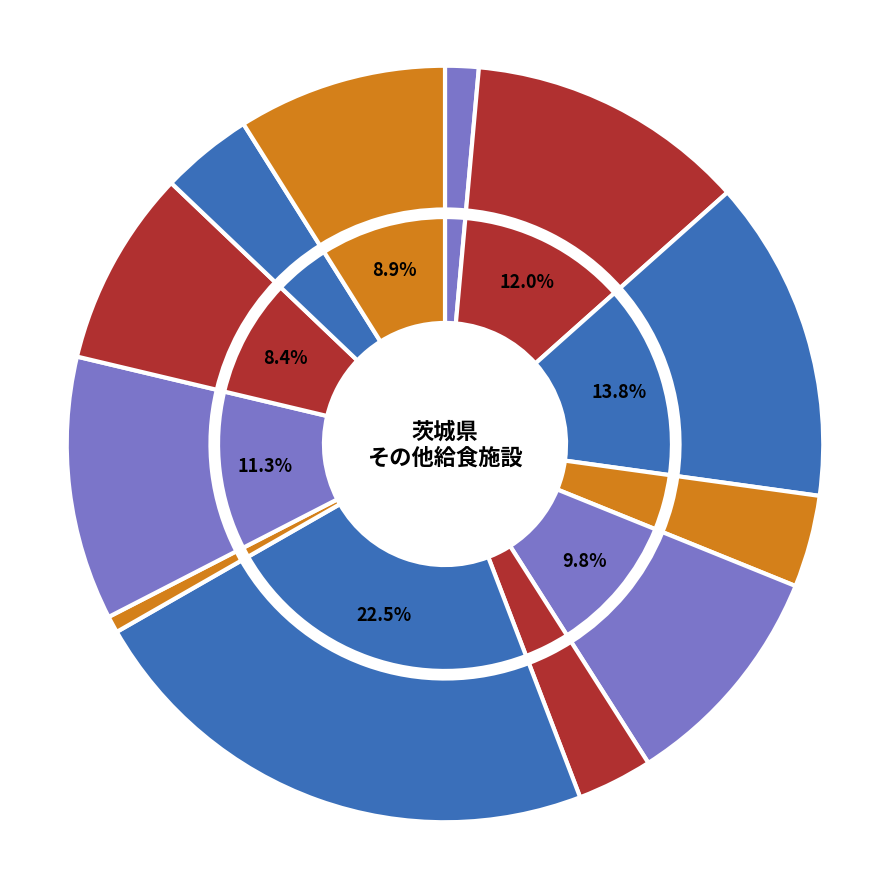

The 常総 slice represents 11% of the pie. True or false?

True